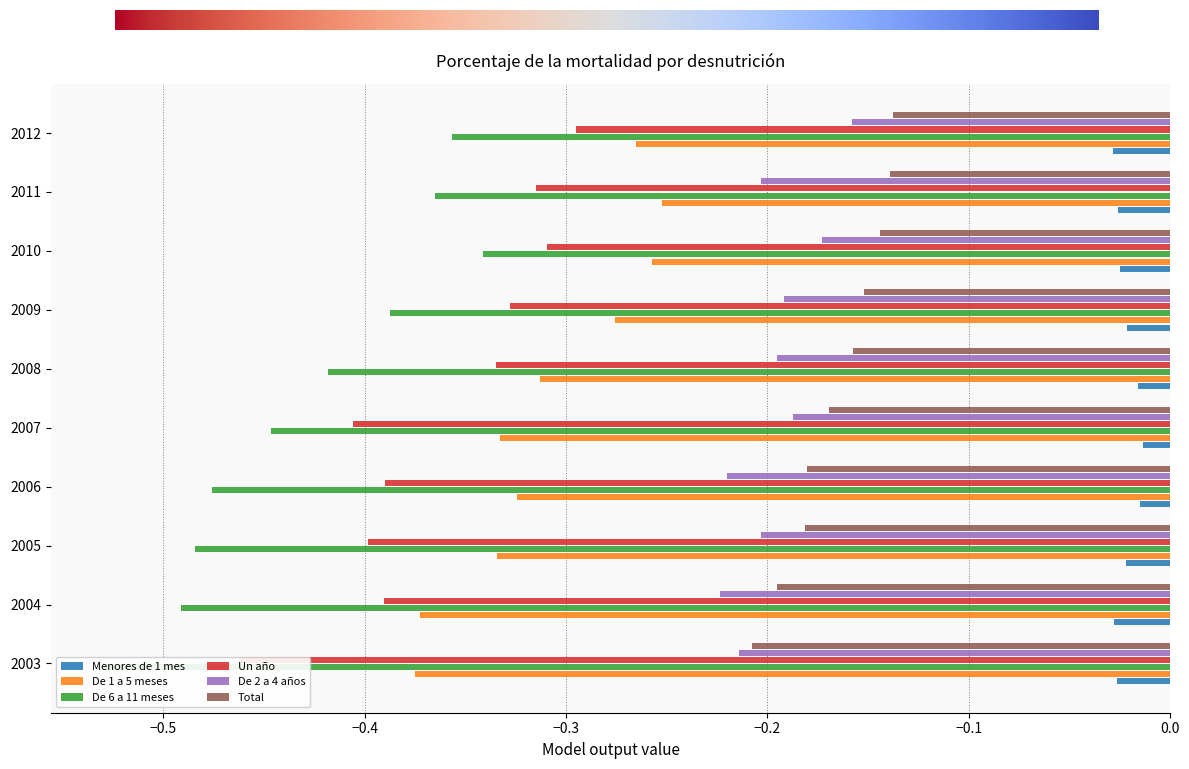

What is the total value across all series at 2006?

-1.6